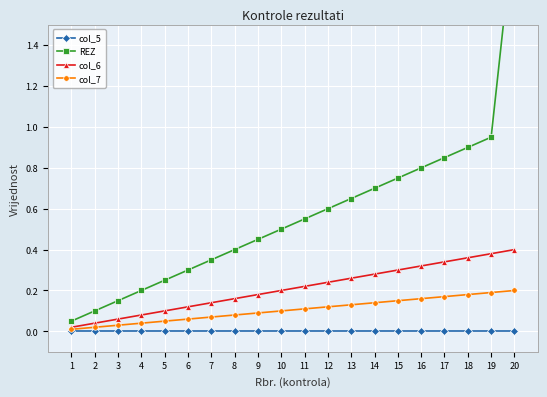

True or false: col_7 and REZ intersect in this chart.

False